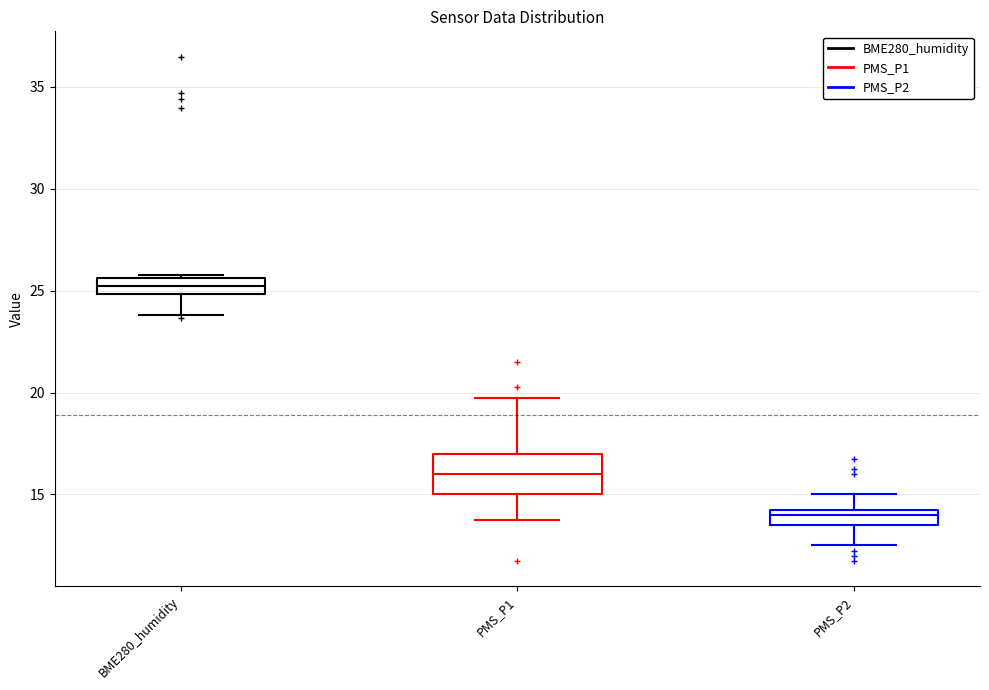

Reading left to right, read every box against the y-axis: the position of its median line, the range the box covers, and the ends of its whiskers. The values are not printed on the chart, so give them approximately, as read against the axis.

BME280_humidity: median 25.0 (inside the box), box 25.0 to 25.5, whiskers 24.0 to 26.0
PMS_P1: median 16.0, box 15.0 to 17.0, whiskers 14.0 to 20.0
PMS_P2: median 14.0, box 13.5 to 14.5, whiskers 12.5 to 15.0